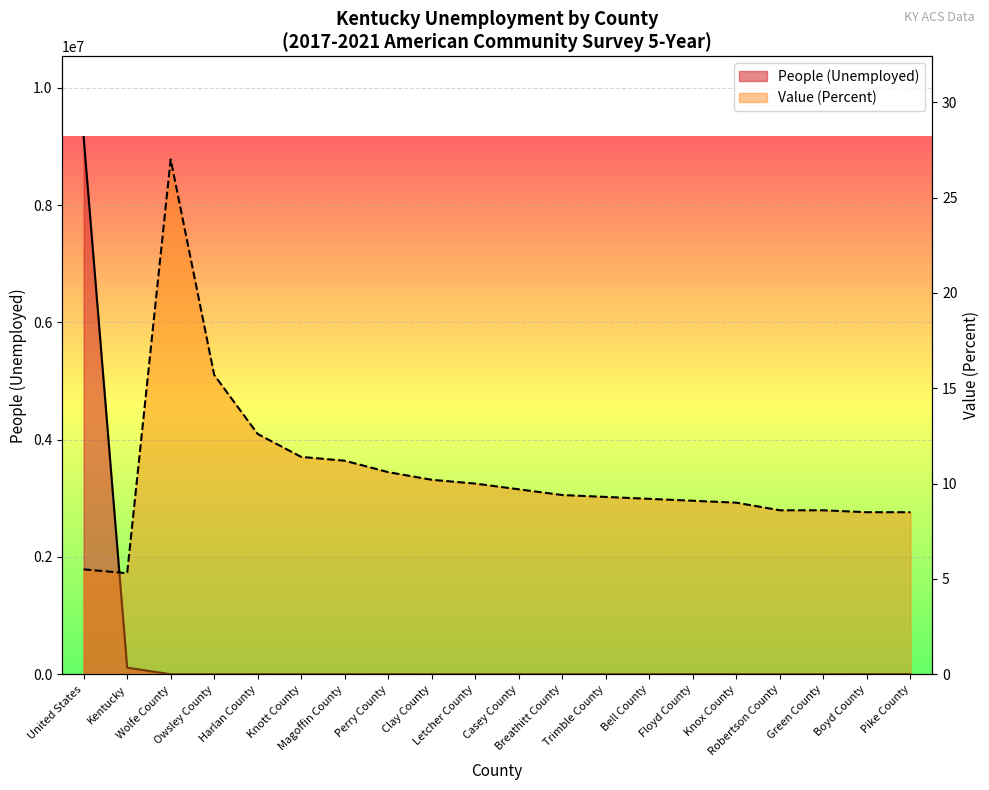

How many interior local valleys does the Value (Percent) series have?

1